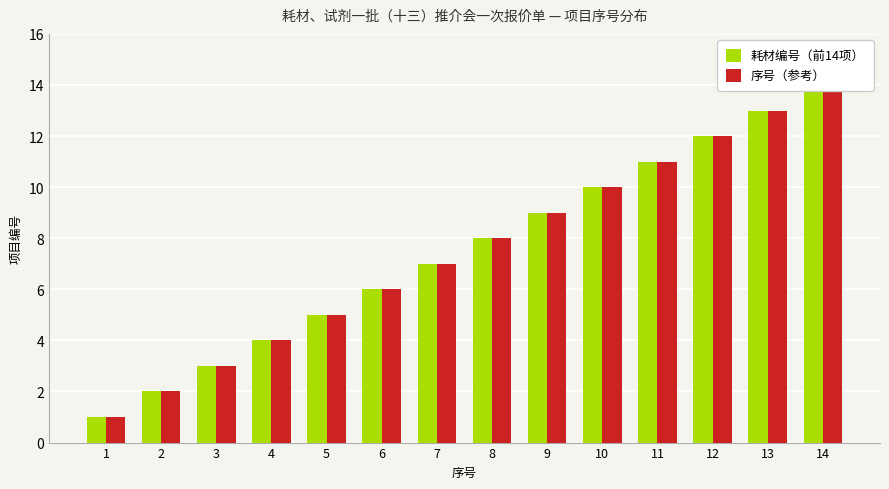

What are all the series names shown in the legend?

耗材编号（前14项）, 序号（参考）